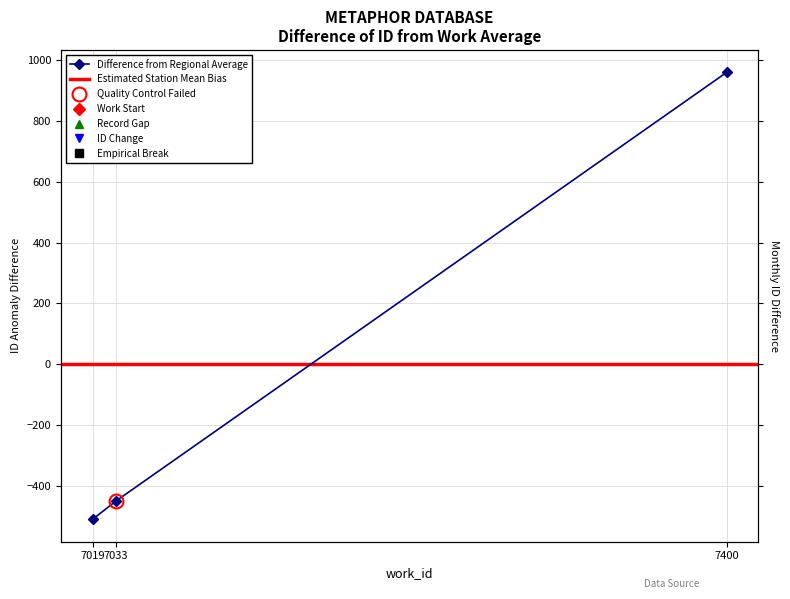

Which category has the highest value across all series?

7400